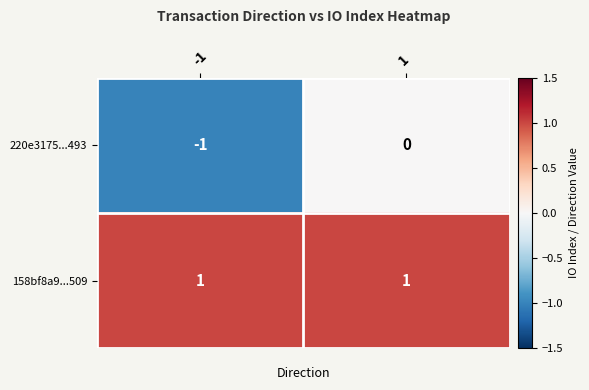

Reading left to right, what are all the values shown in this chart?

220e3175...493: -1	0
158bf8a9...509: 1	1